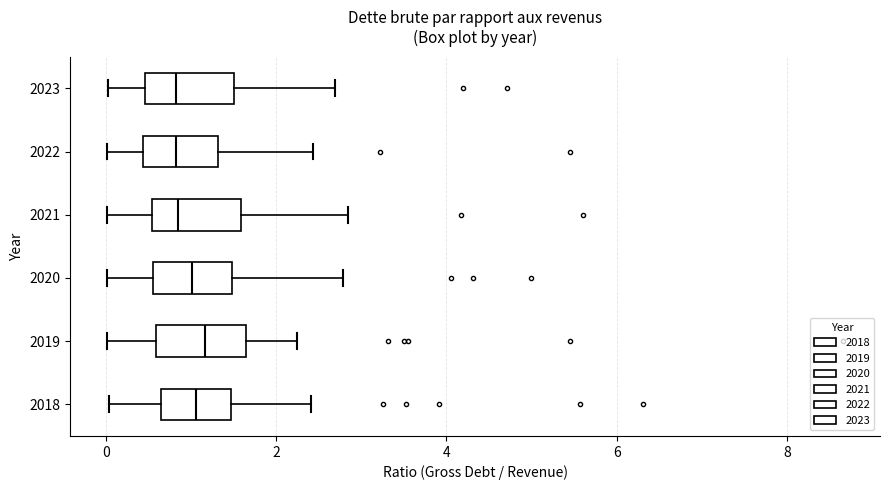

Where is the right edge of the box at y = 2018 on the x-axis? The values are not printed on the chart, so give them approximately, as read against the axis.

1.4